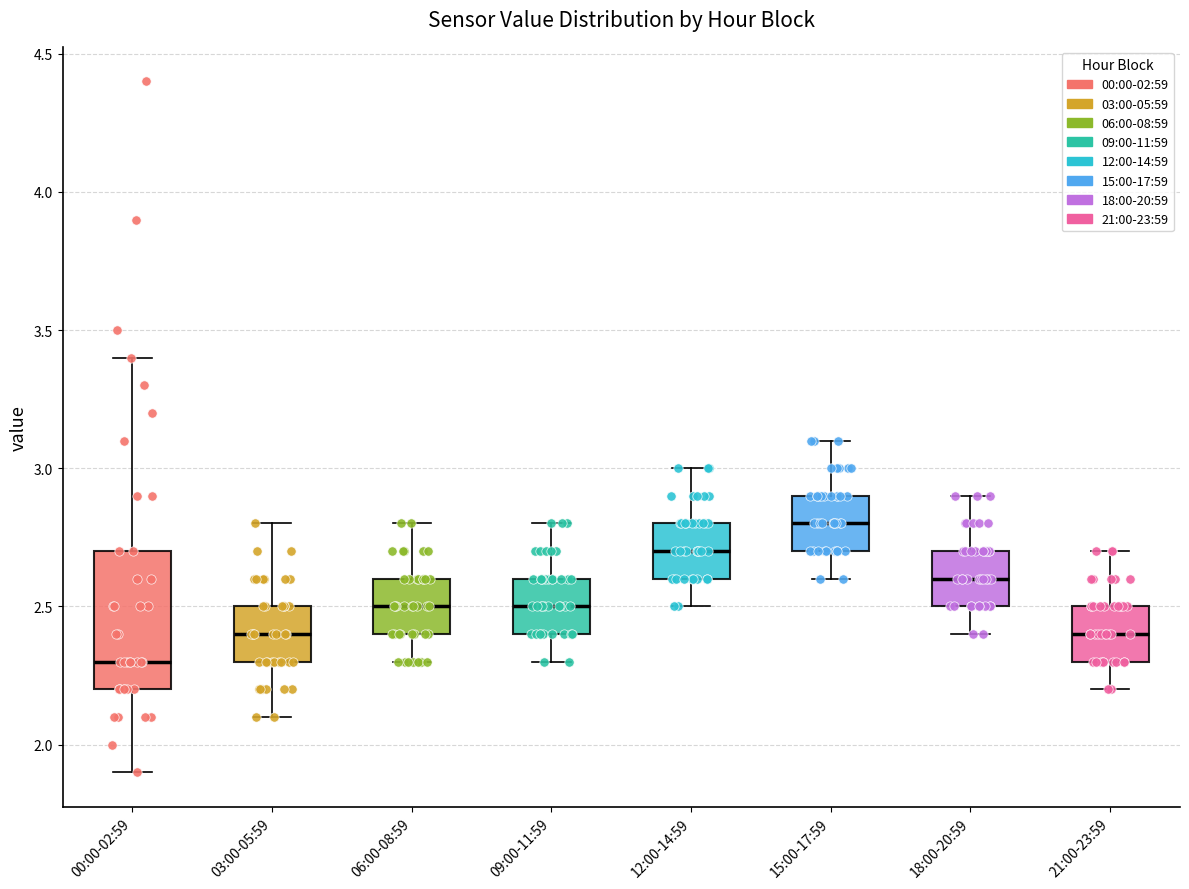

Reading left to right, transcribe this box plot: for each box, give where its median line is, the range the box spans, and where its two whiskers end, as read against the y-axis. The values are not printed on the chart, so give them approximately, as read against the axis.

00:00-02:59: median 2.3, box 2.2 to 2.7, whiskers 1.9 to 3.4
03:00-05:59: median 2.4, box 2.3 to 2.5, whiskers 2.1 to 2.8
06:00-08:59: median 2.5, box 2.4 to 2.6, whiskers 2.3 to 2.8
09:00-11:59: median 2.5, box 2.4 to 2.6, whiskers 2.3 to 2.8
12:00-14:59: median 2.7, box 2.6 to 2.8, whiskers 2.5 to 3.0
15:00-17:59: median 2.8, box 2.7 to 2.9, whiskers 2.6 to 3.1
18:00-20:59: median 2.6, box 2.5 to 2.7, whiskers 2.4 to 2.9
21:00-23:59: median 2.4, box 2.3 to 2.5, whiskers 2.2 to 2.7